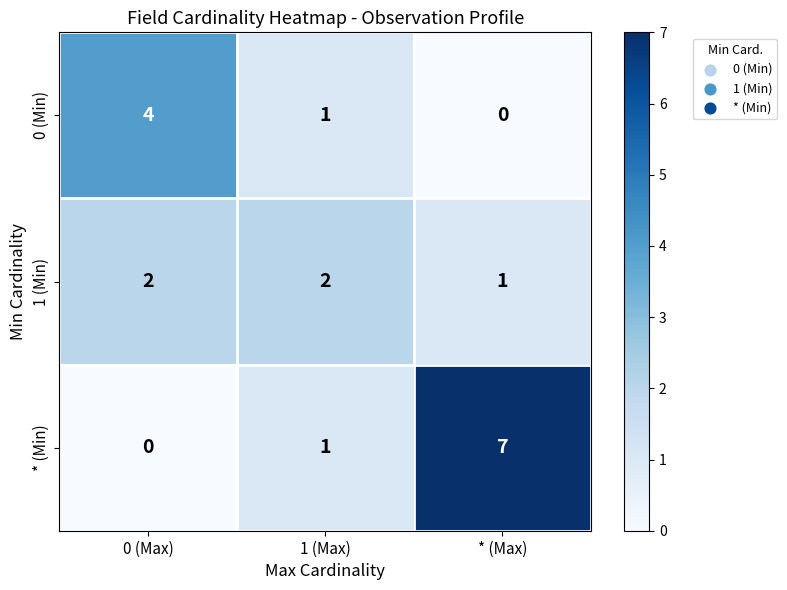

Count the number of data series in this chart.

3